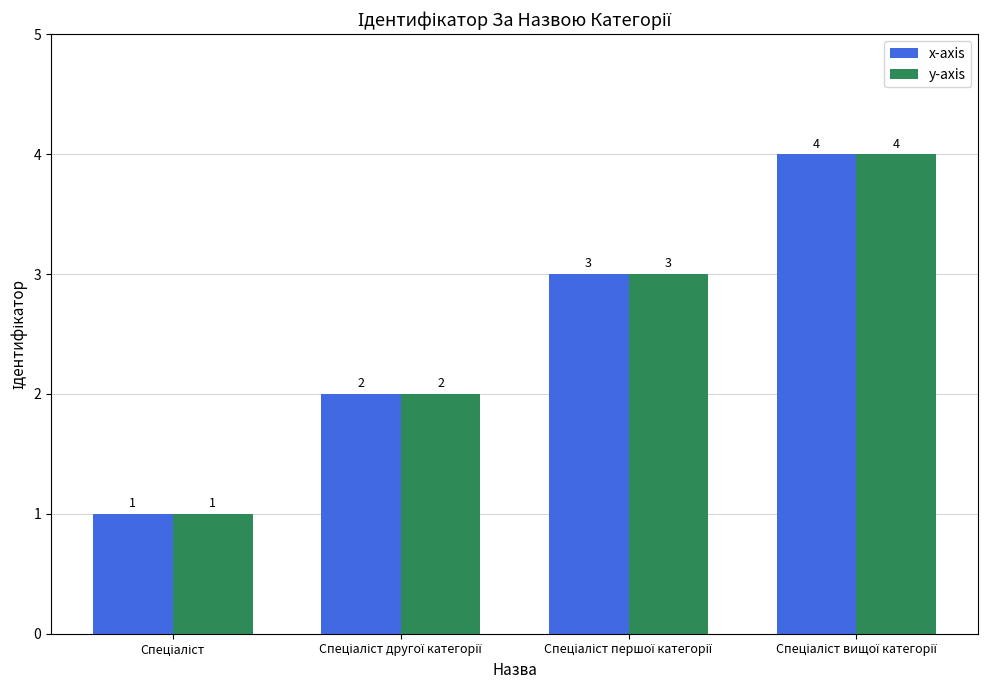

Count the y-axis values in the range 2 to 4.

3